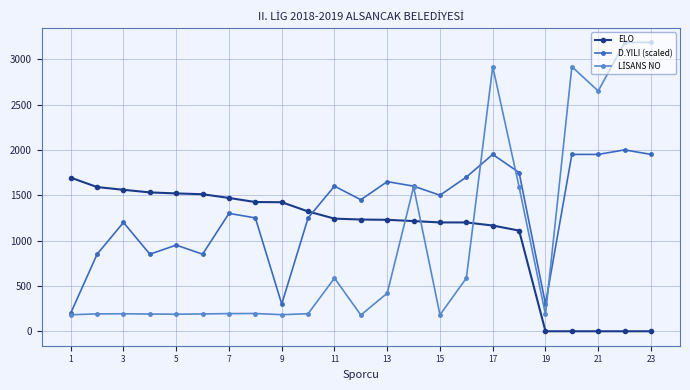

What is the maximum value for D.YILI (scaled)?

2000